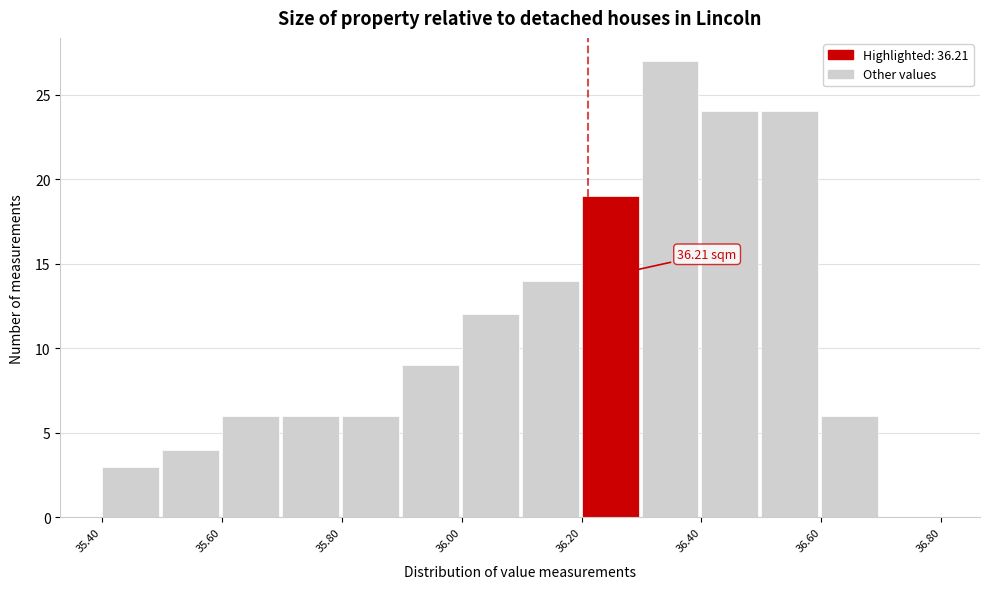

Over which range of the x-axis is the bar tallest?

36.3 to 36.4